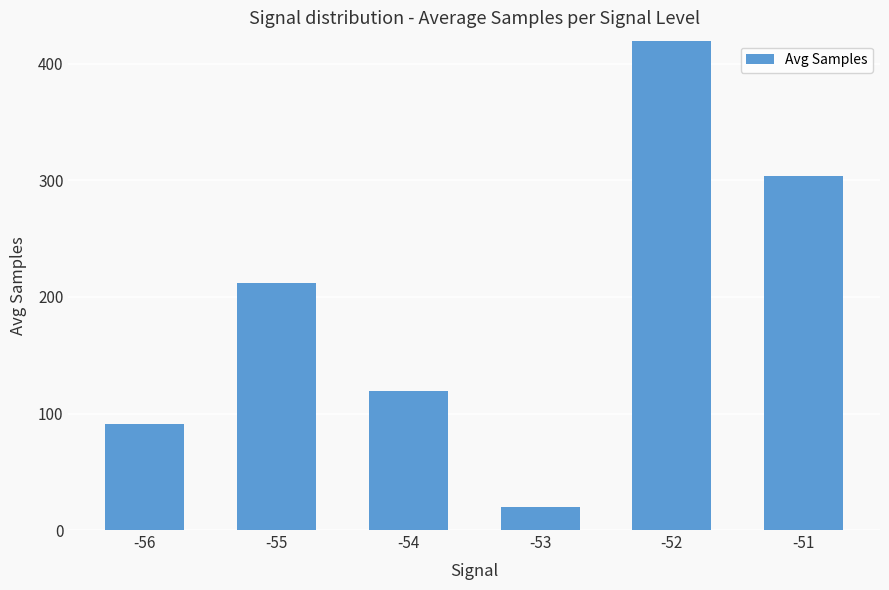

True or false: the data shows 278.4 at -55.

False